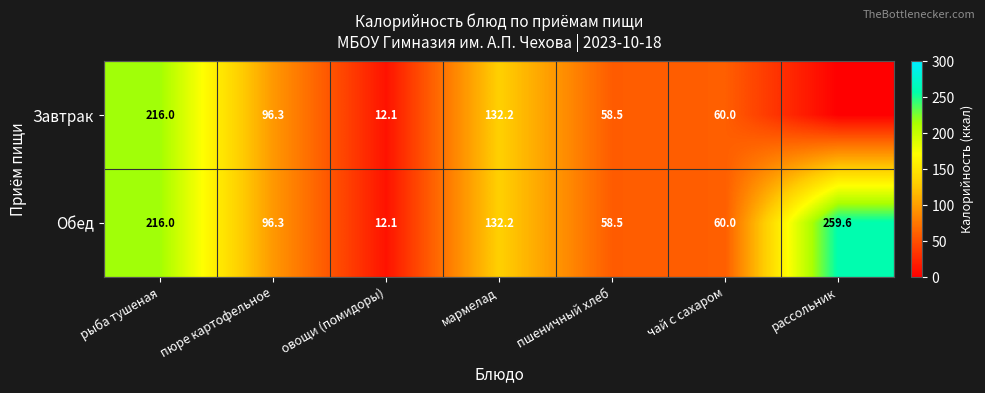

At how many categories does at least one series exceed 75?

4